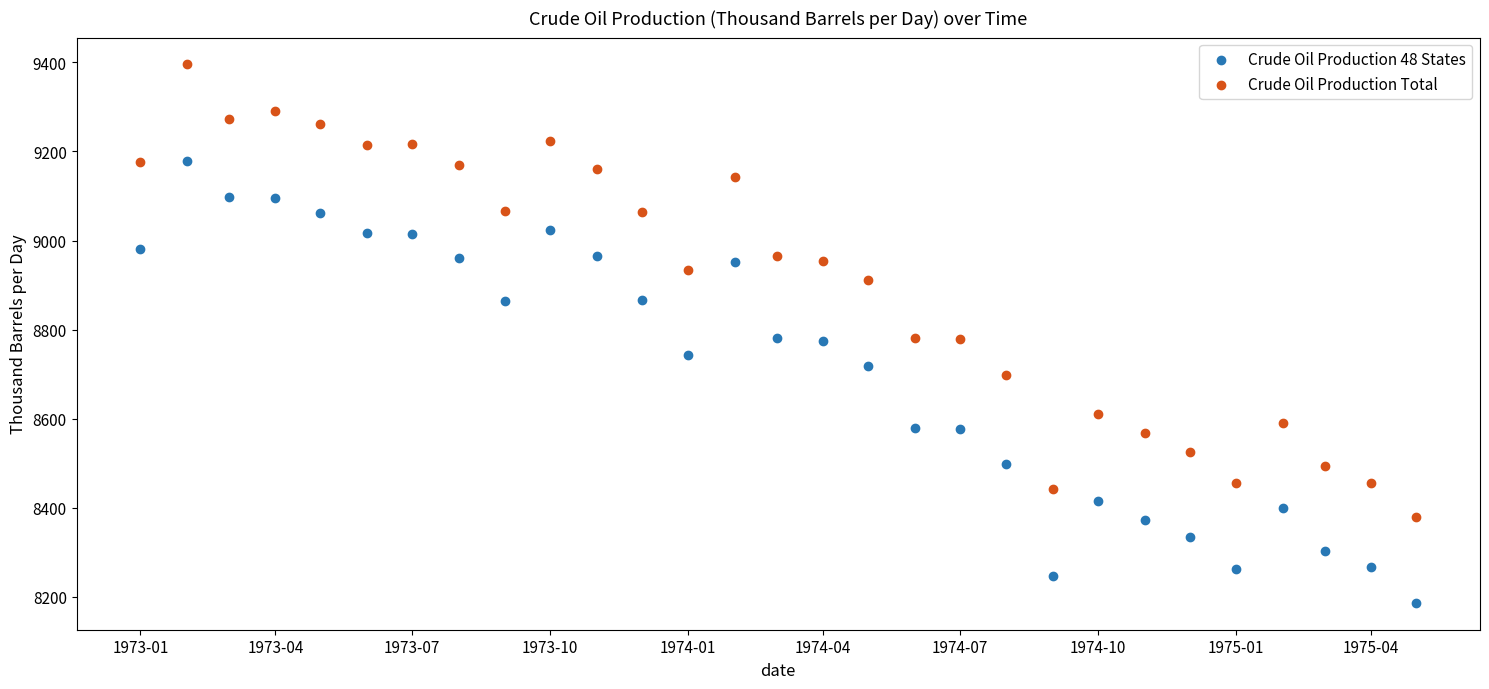

Which series reaches the maximum Y coordinate?

Crude Oil Production Total